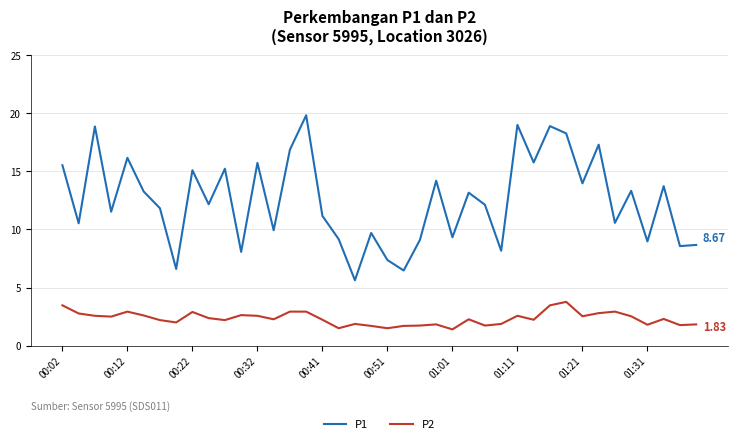

True or false: P2 and P1 cross at least once.

False